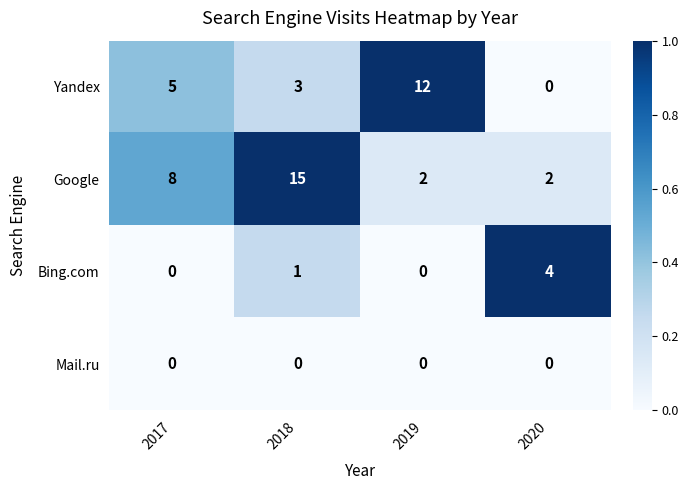

Reading left to right, list all the values displayed in this chart.

Yandex: 2017=5	2018=3	2019=12	2020=0
Google: 2017=8	2018=15	2019=2	2020=2
Bing.com: 2017=0	2018=1	2019=0	2020=4
Mail.ru: 2017=0	2018=0	2019=0	2020=0